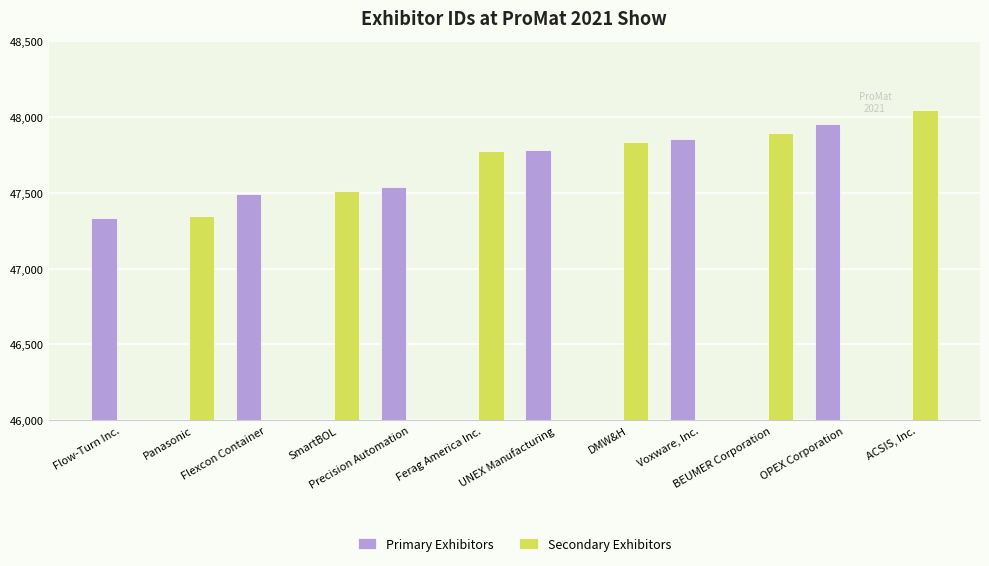

At which label does Secondary Exhibitors first exceed 47347?

SmartBOL